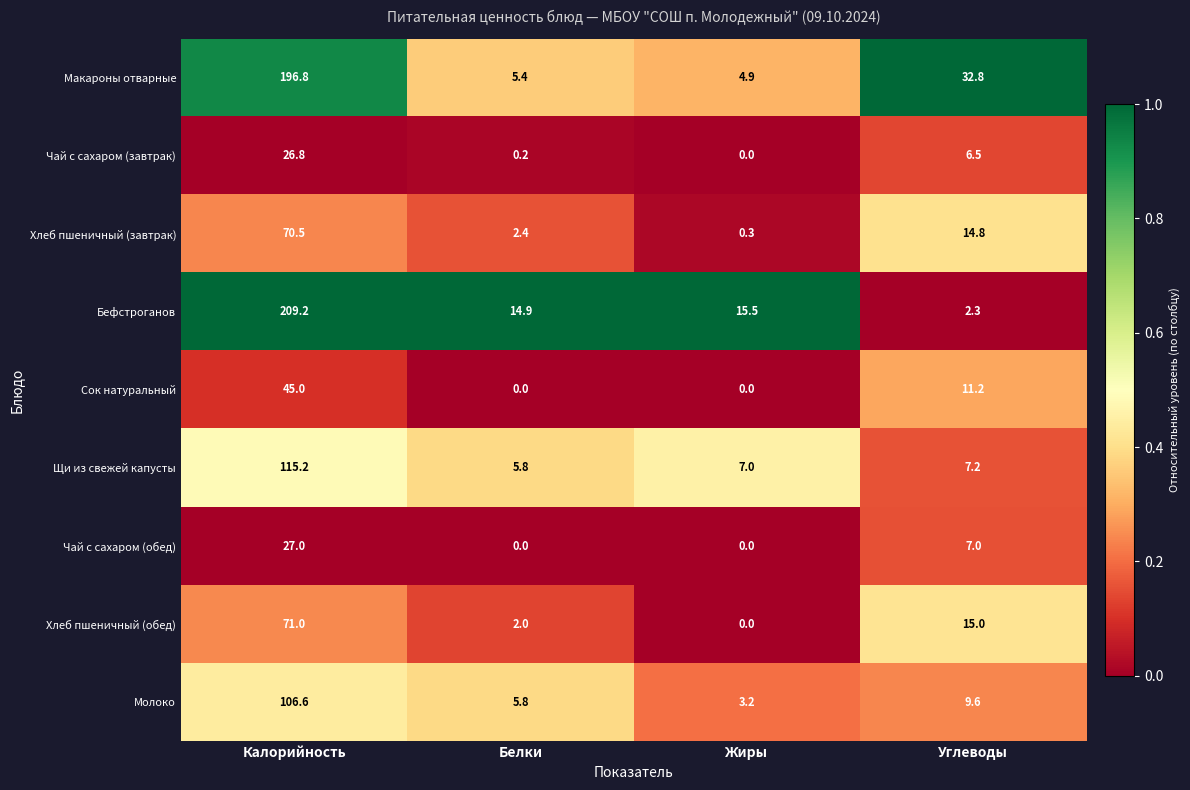

List the labels in order of Макароны отварные value, largest first.

Калорийность, Углеводы, Белки, Жиры